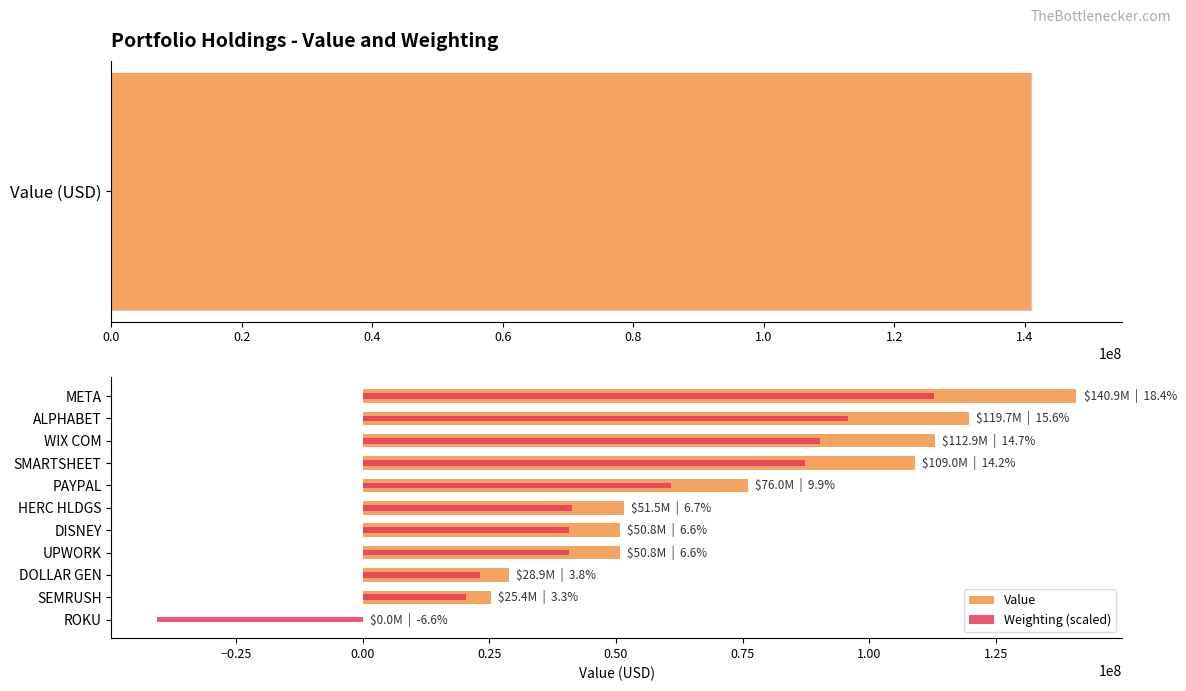

What are all the series names shown in the legend?

Value, Weighting (scaled)